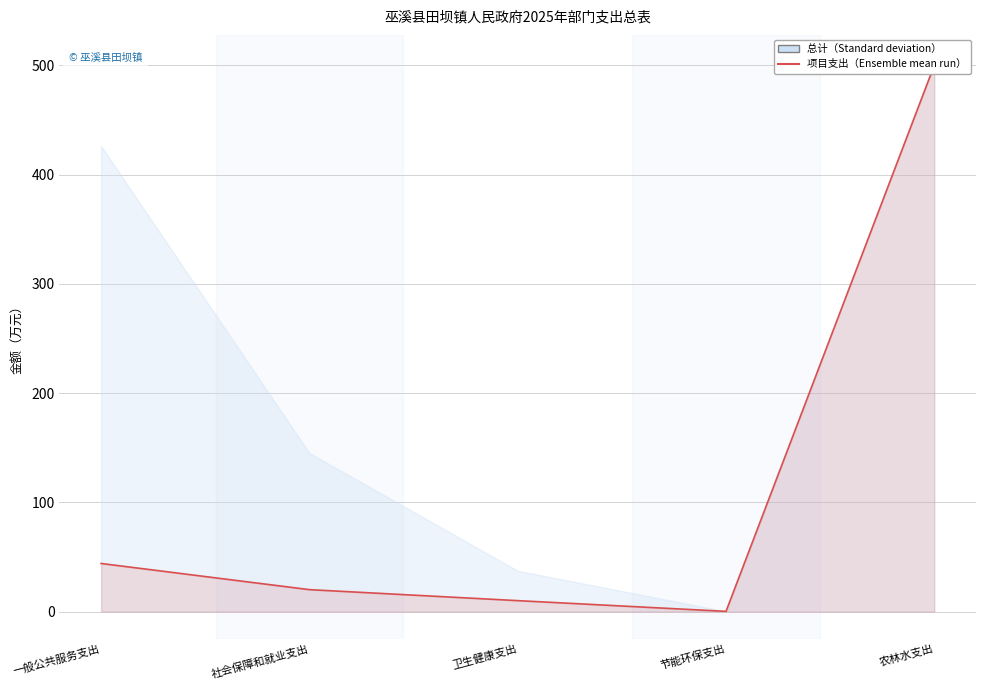

Where does the data first go above 20?

一般公共服务支出